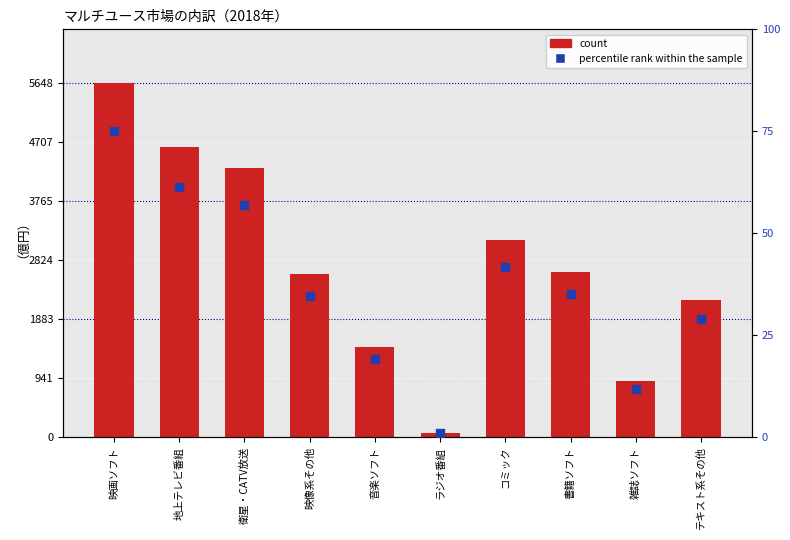

Is the value of count at コミック greater than the value of percentile rank within the sample at 衛星・CATV放送?

Yes